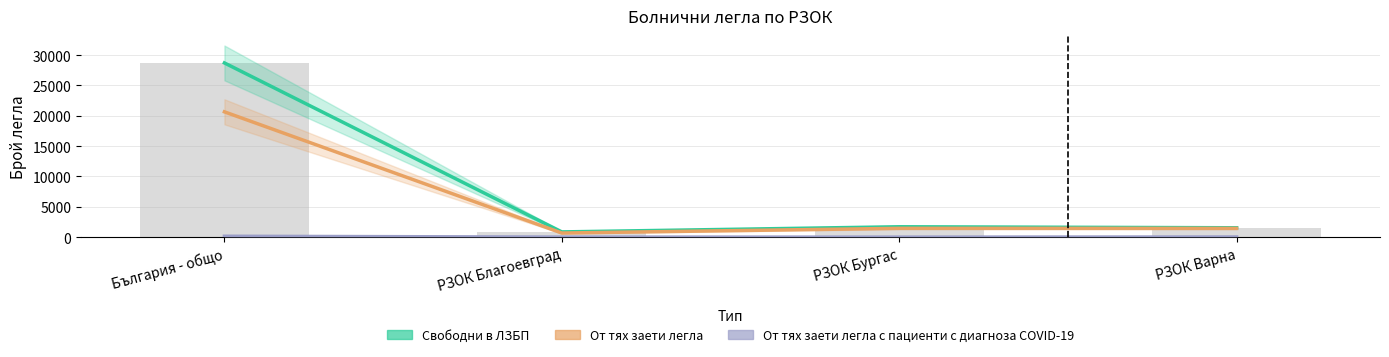

What is the average value of the От тях заети легла series?

6055